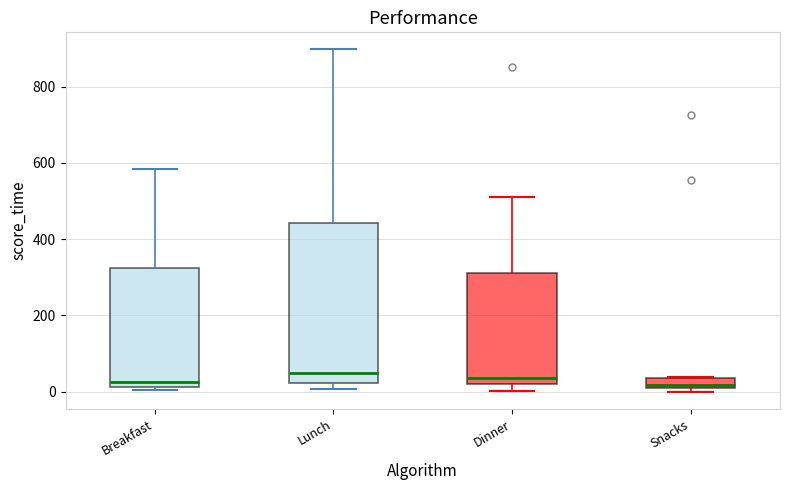

Where is the lower edge of the box for Snacks on the y-axis? The values are not printed on the chart, so give them approximately, as read against the axis.

0